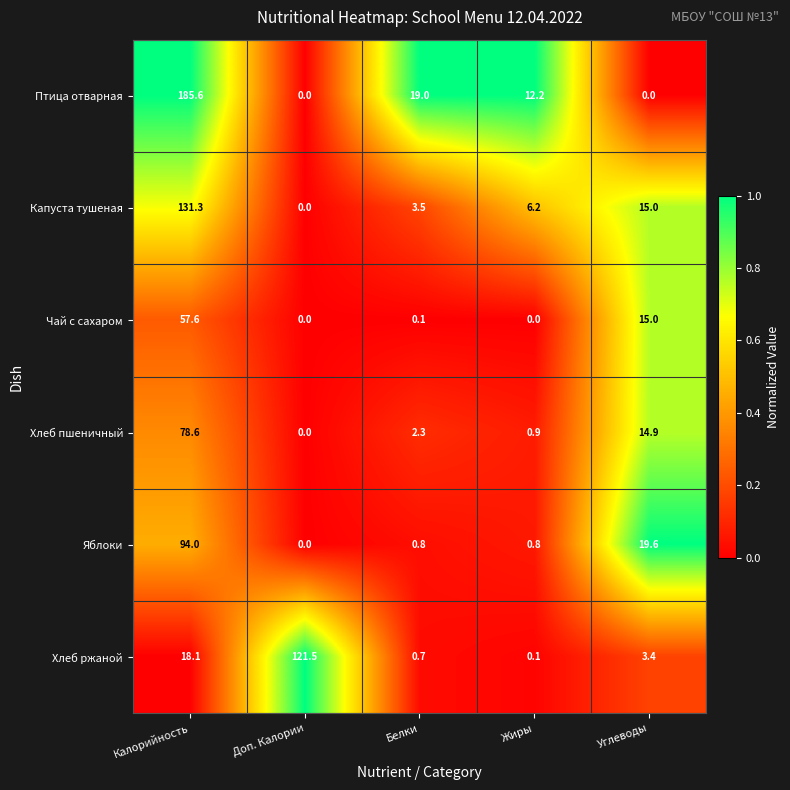

What is the average value of the Хлеб пшеничный series?

19.3